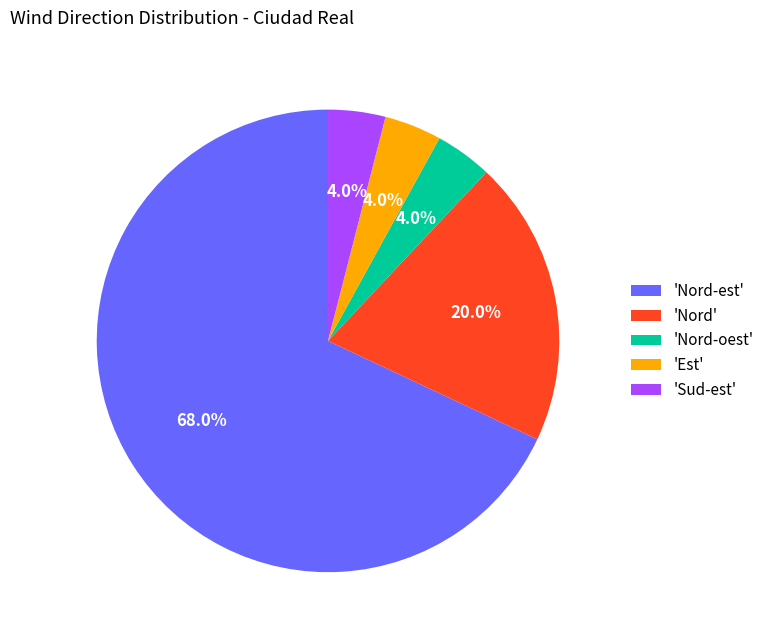

Which has a higher value, 'Nord-oest' or 'Nord-est'?

'Nord-est'